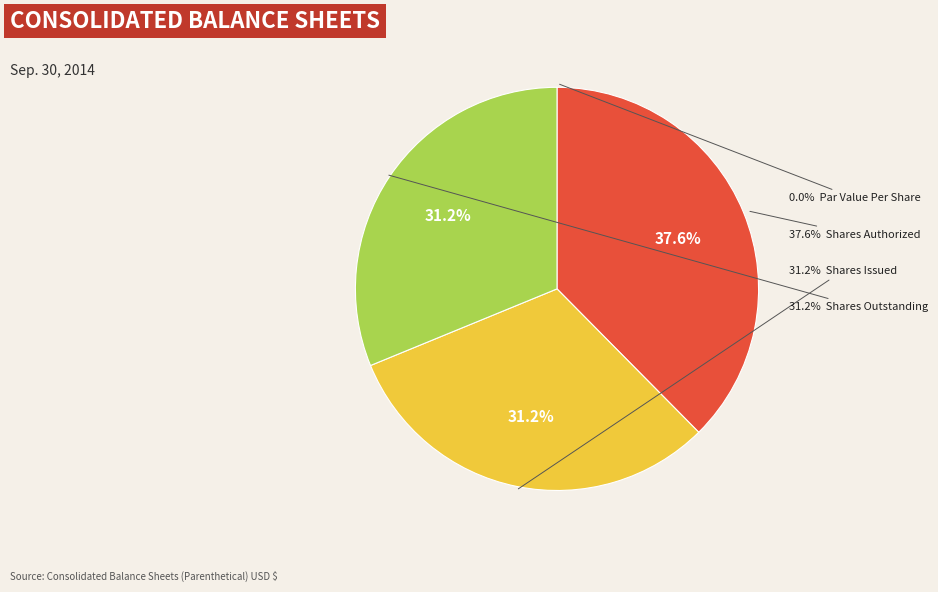

To the nearest percent, what is the difference between the Par Value Per Share and Shares Authorized slice percentages?

38%